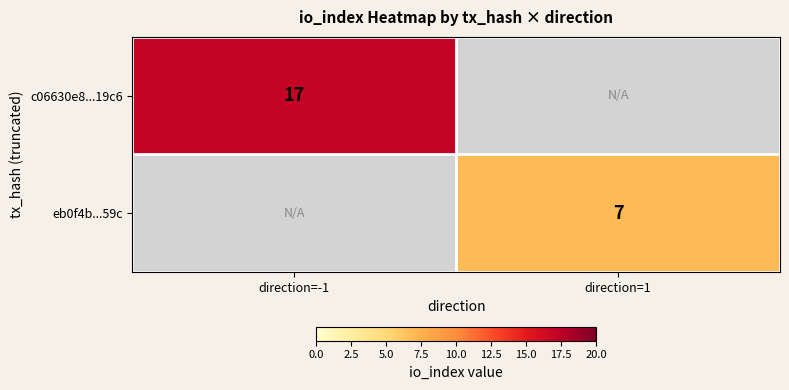

Which category has the lowest value across all series?

direction=1